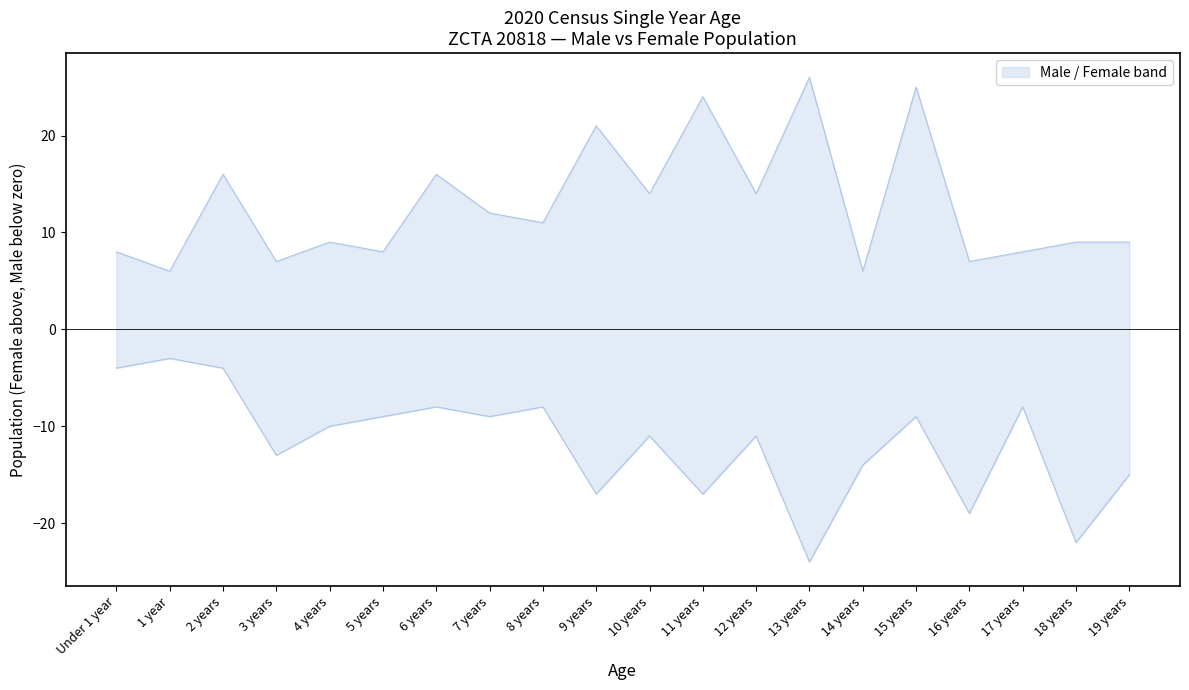

At 6 years, list the series in order from largest to smallest.

Female, Male